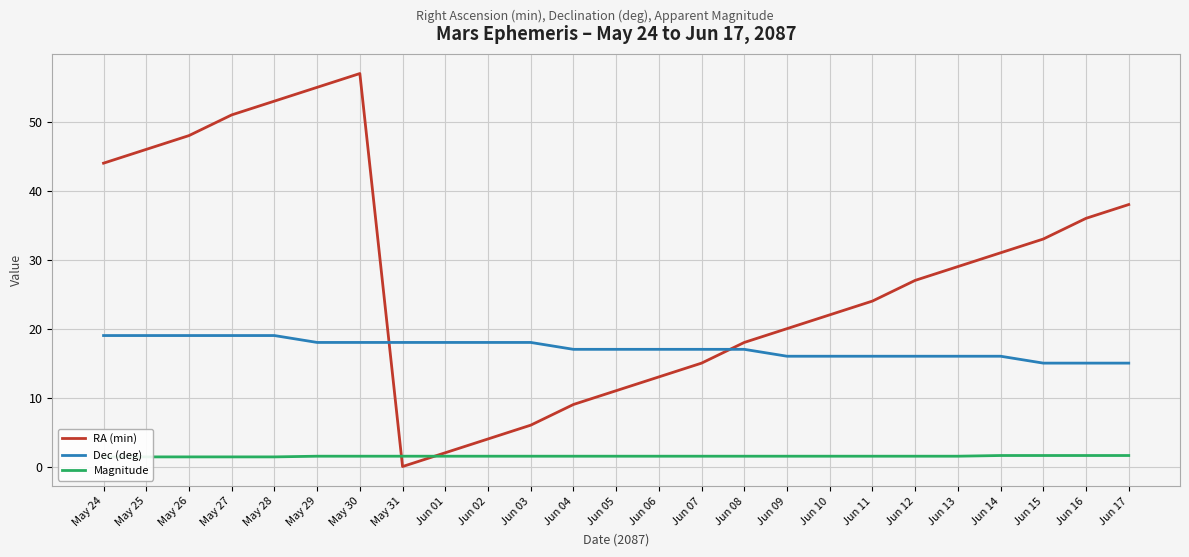

Which series has the largest total across all categories?

RA (min)